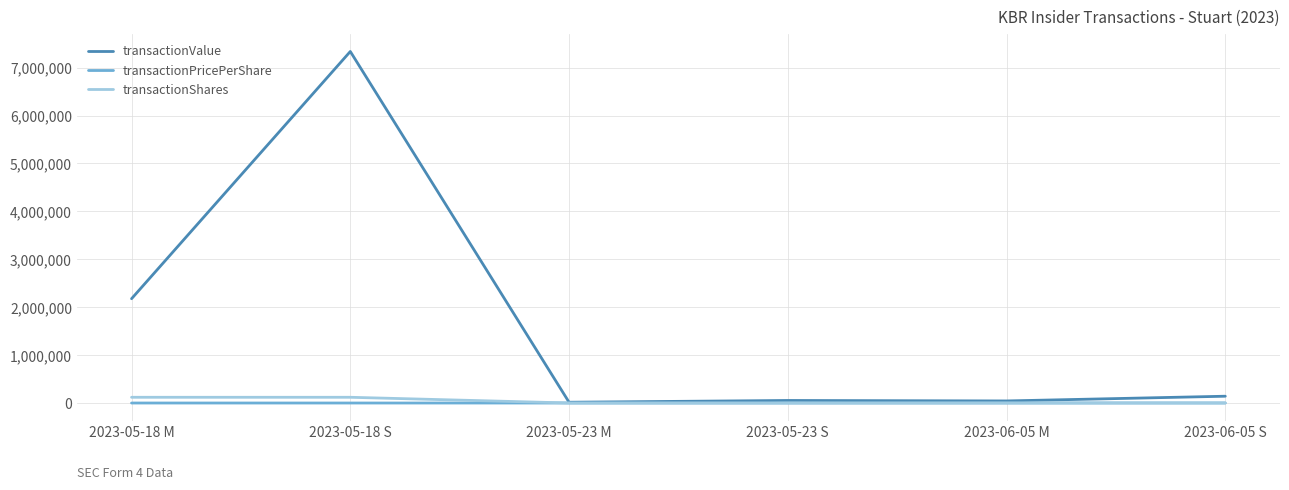

Read the transactionValue value at 2023-05-23 S.

53284.0